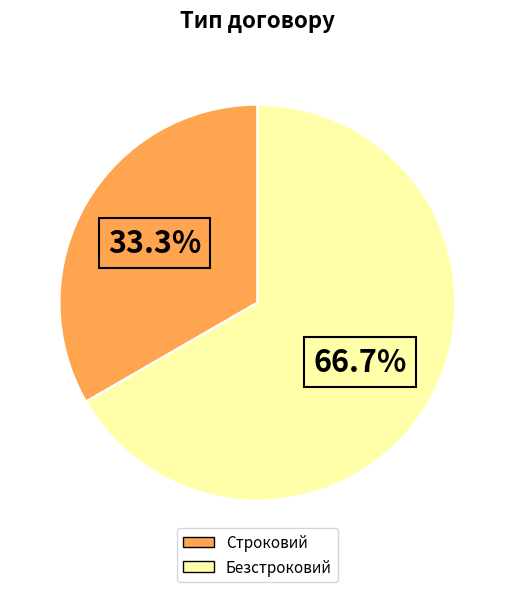

To the nearest percent, what portion does Строковий represent?

33%